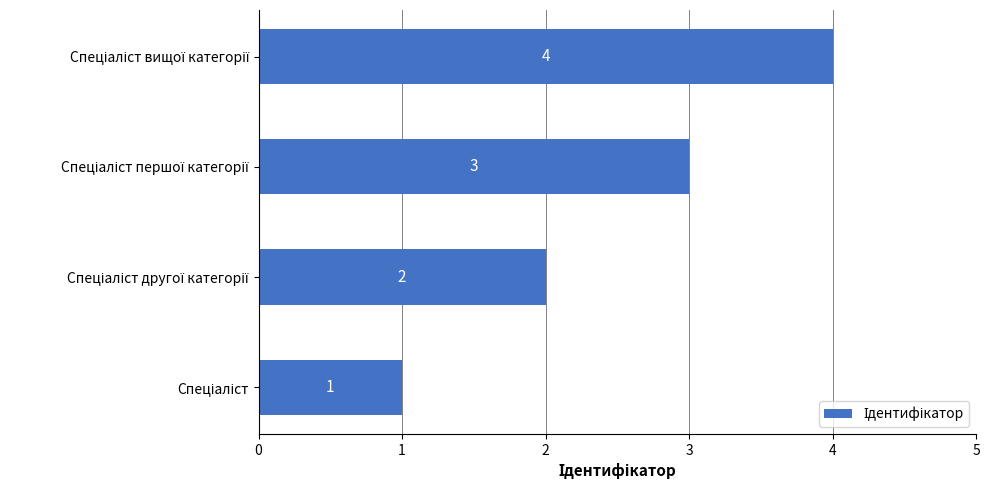

Count the values in the range 2 to 4.

3